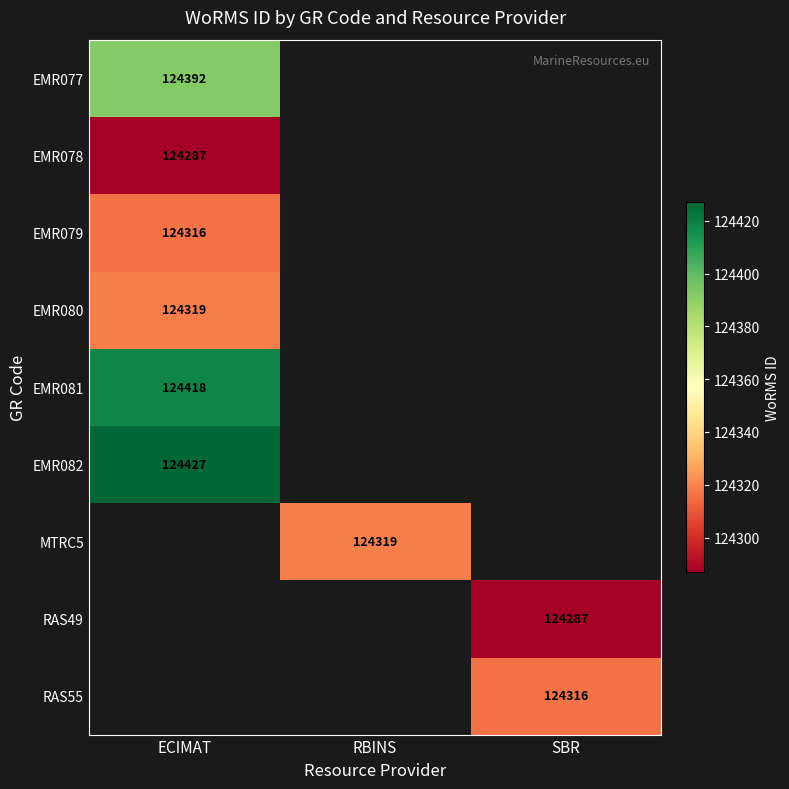

How many categories are shown in the chart?

3